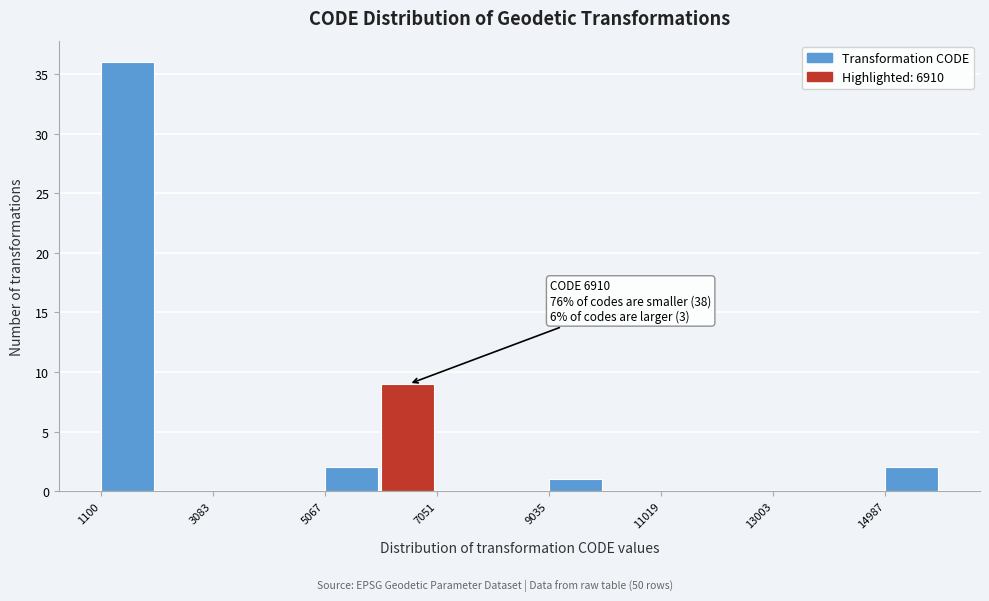

Over which range of the x-axis is the bar tallest?

1200 to 2000